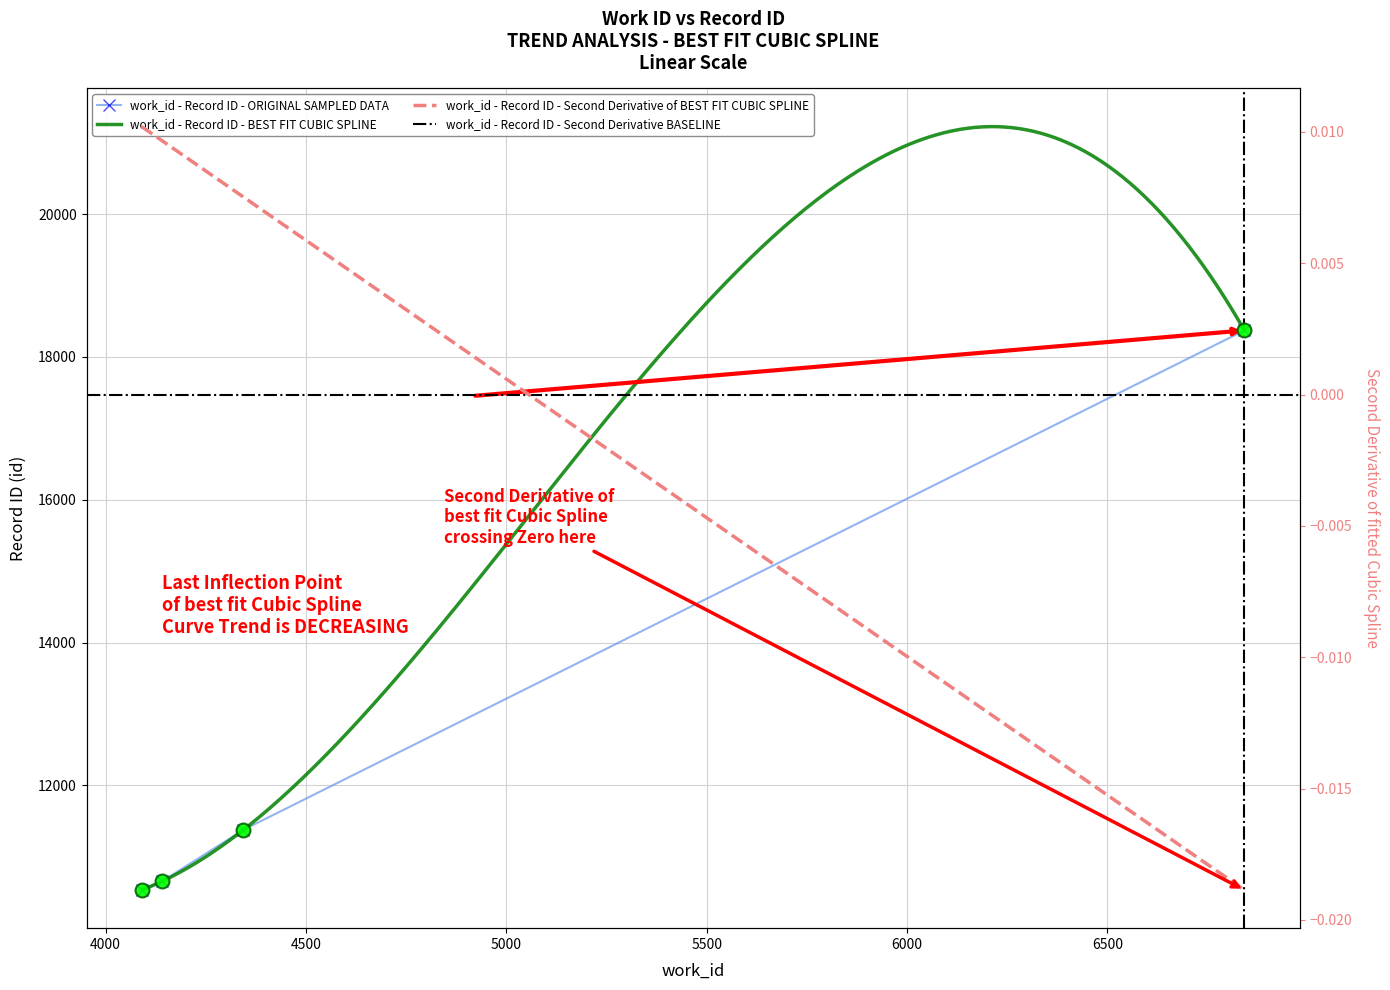

List the labels in order of value, smallest first.

4090, 4141, 4344, 6842